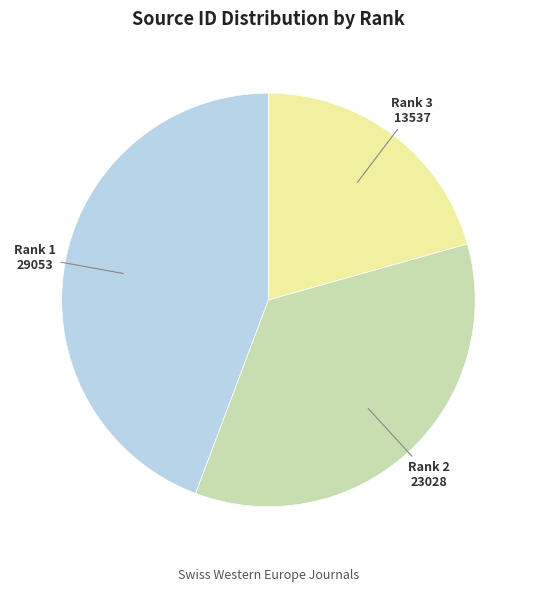

True or false: Rank 2 accounts for 35% of the total.

True